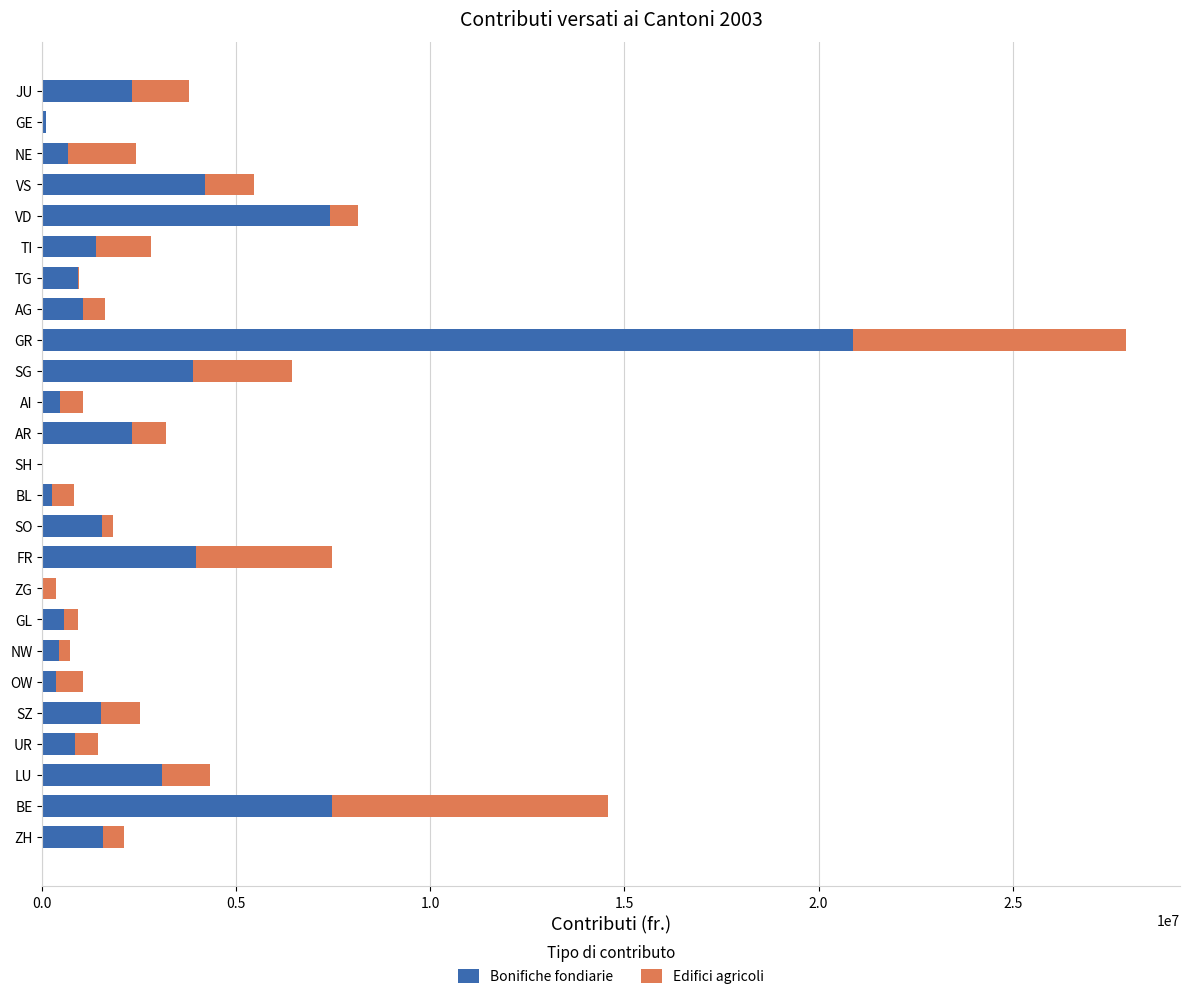

How many categories are shown in the chart?

25